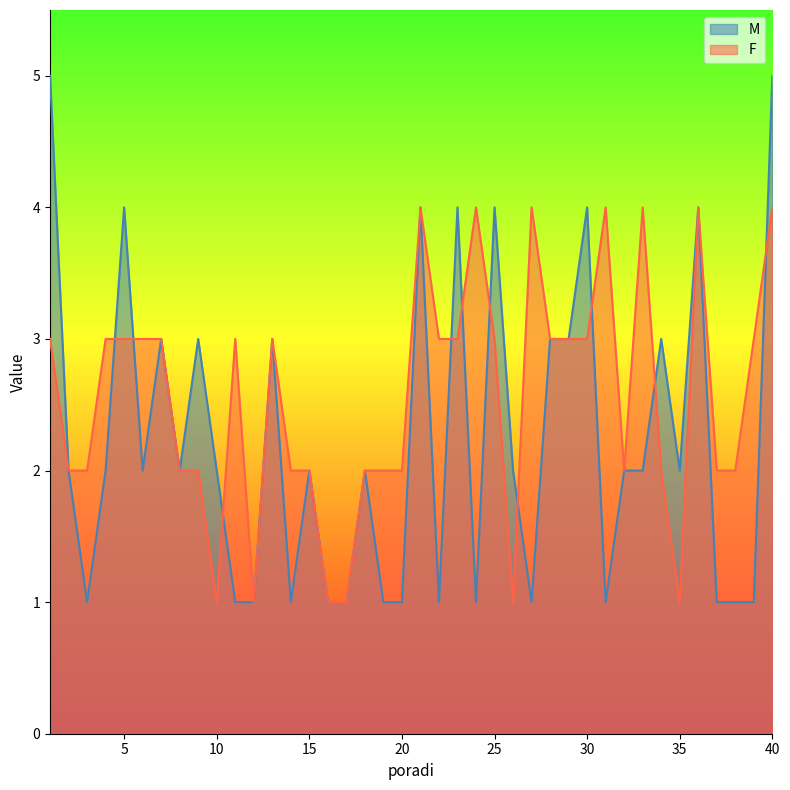

In M, how many points are higher than both neighbors (excluding endpoints)?

12